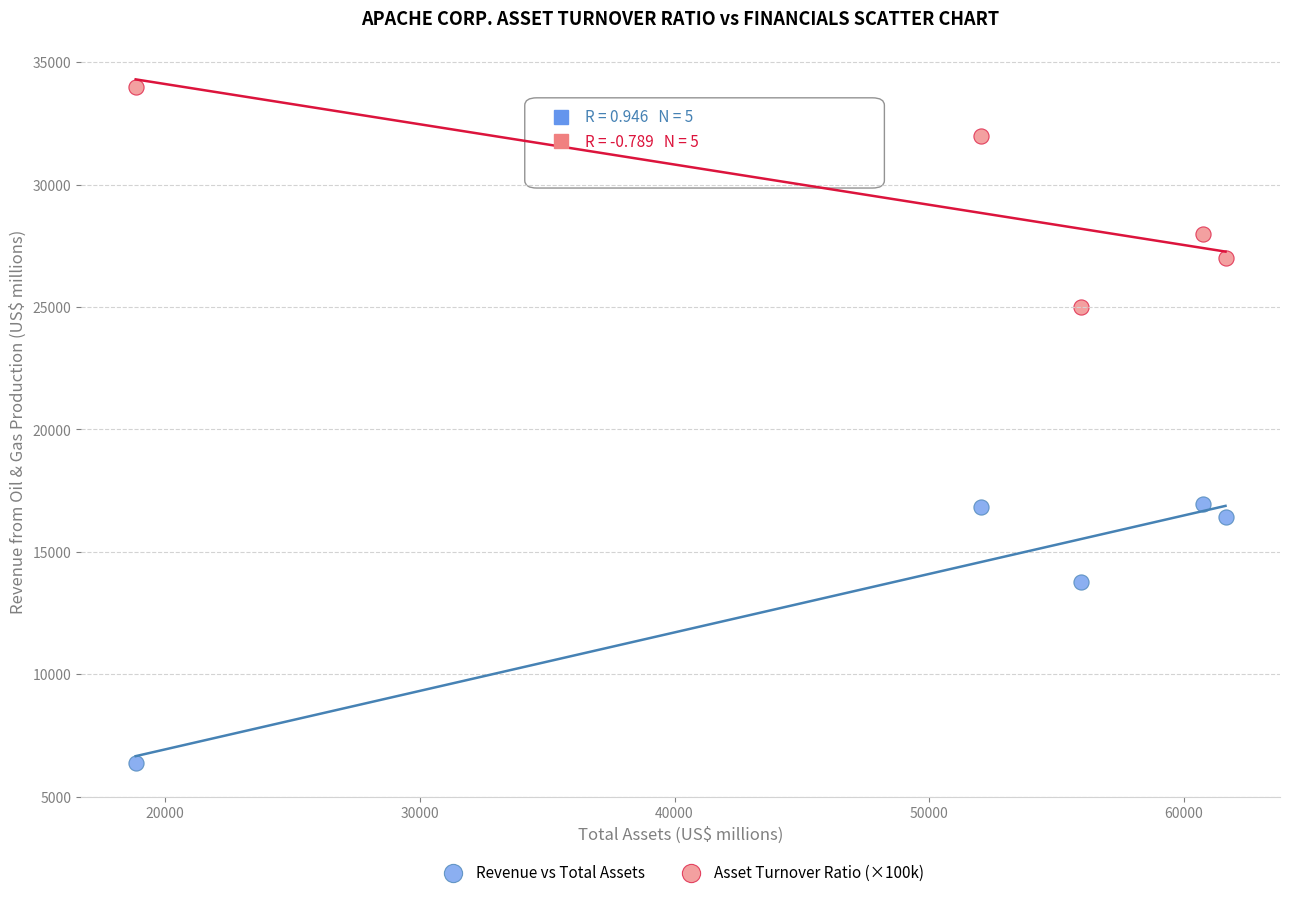

Which series has the largest Y range (max minus min)?

Revenue vs Total Assets